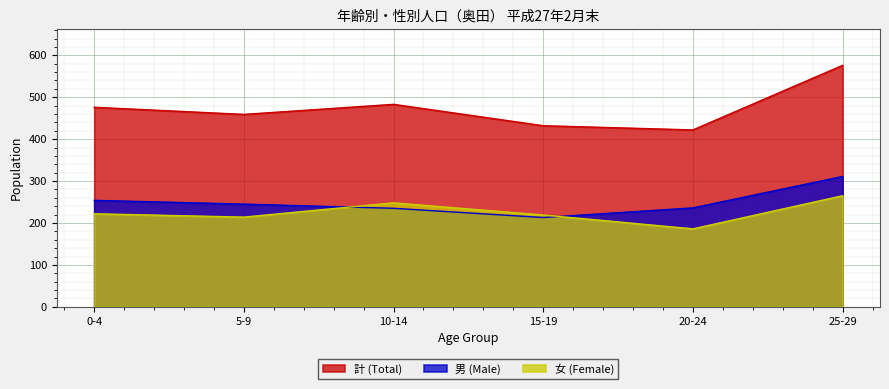

Rank the series at 25-29 from highest to lowest value.

計 (Total), 男 (Male), 女 (Female)